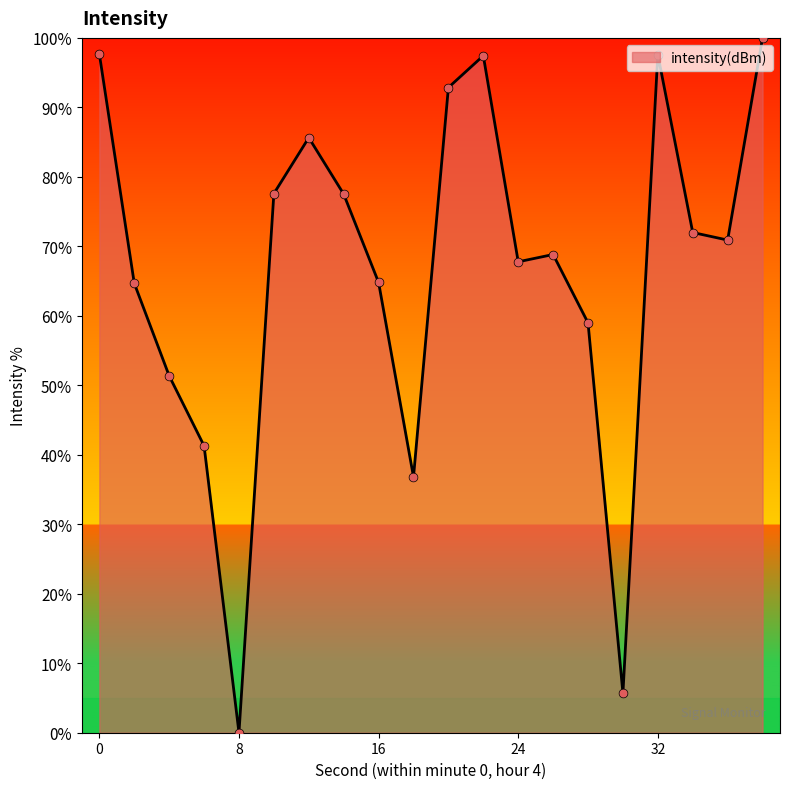

What is the greatest value displayed?

100.0